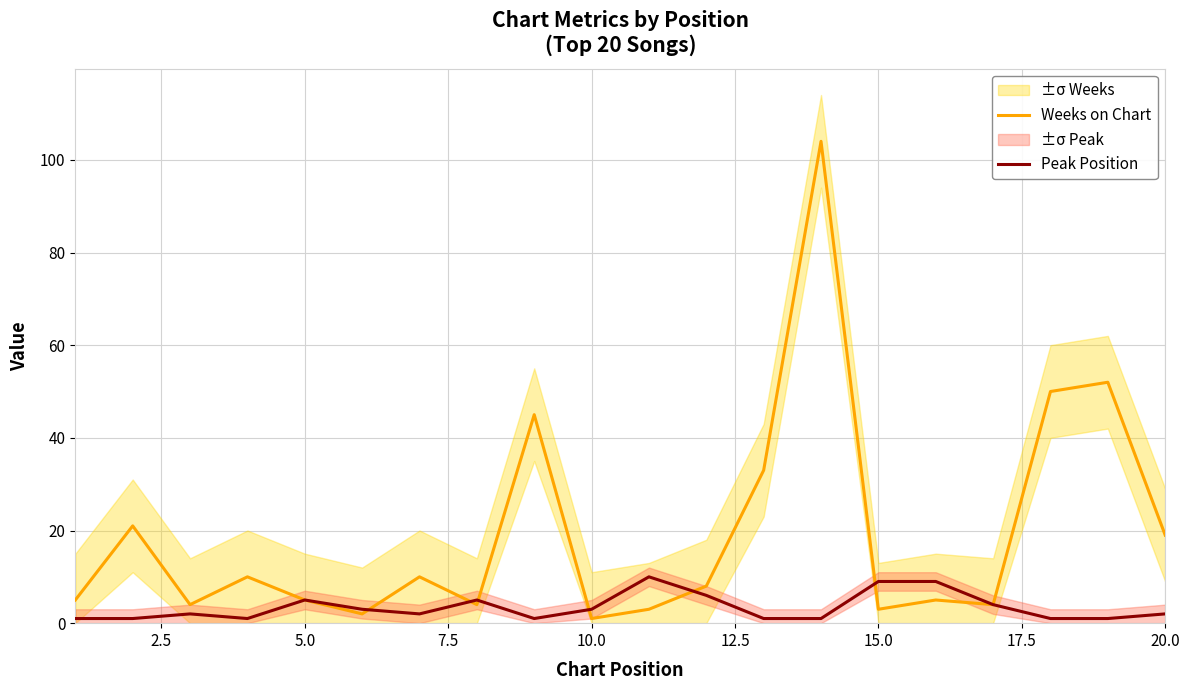

What is the highest value of the Peak Position series?

10